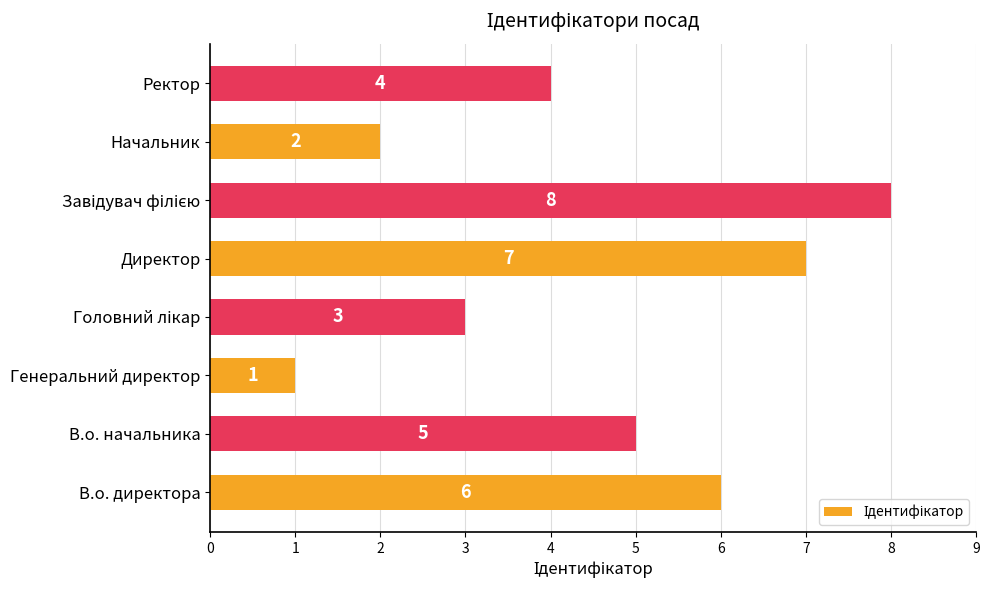

Count the values in the range 3 to 7.

5